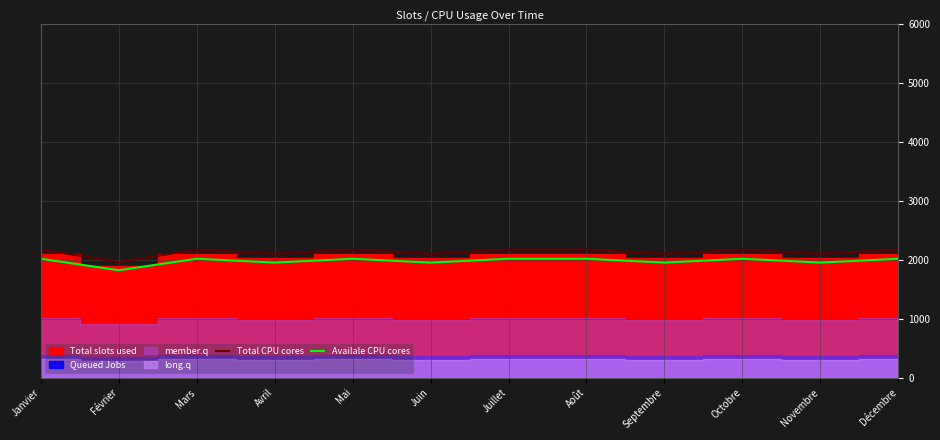

At which label is Availale CPU cores closest to 1917?

Avril